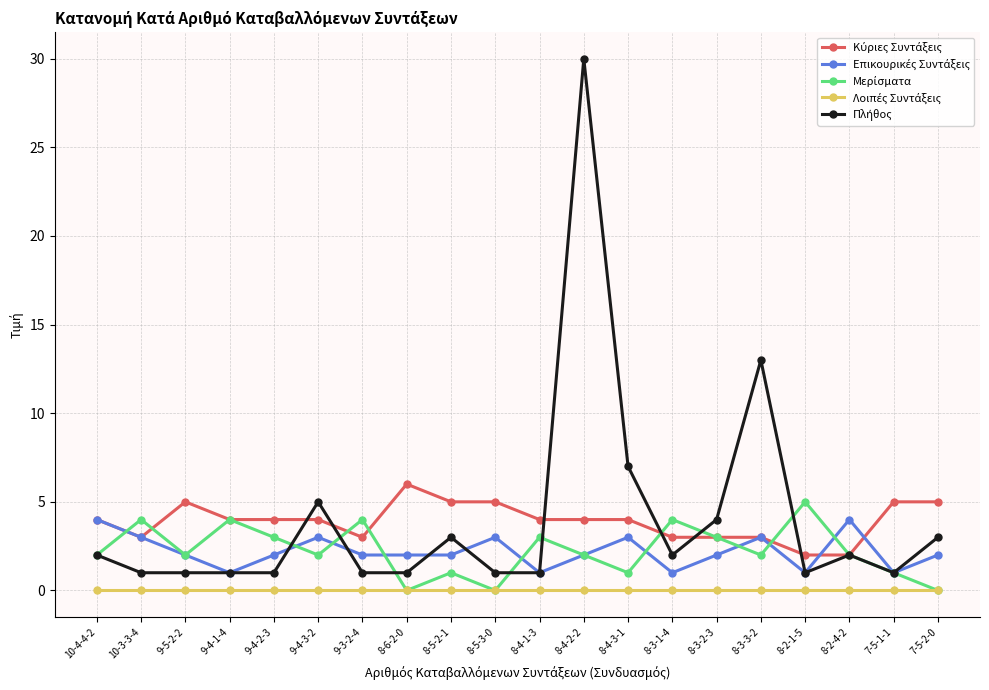

What is the label of the 18th point from the left?

8-2-4-2